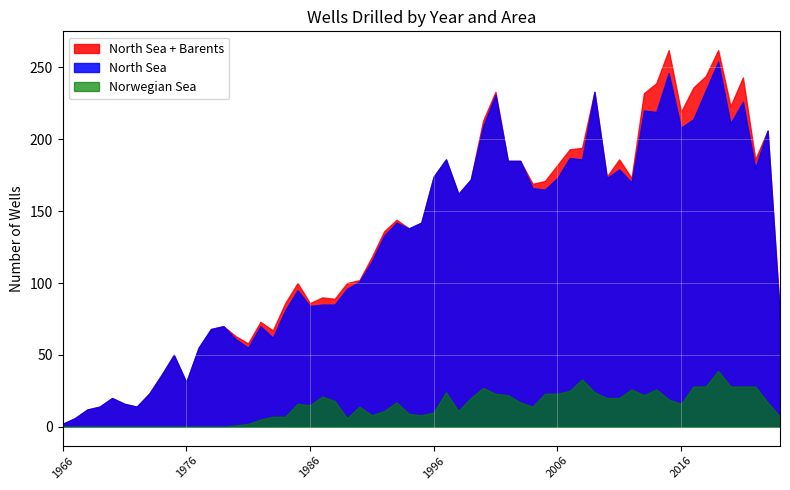

True or false: Norwegian Sea has a value of 10 at 2024.

False